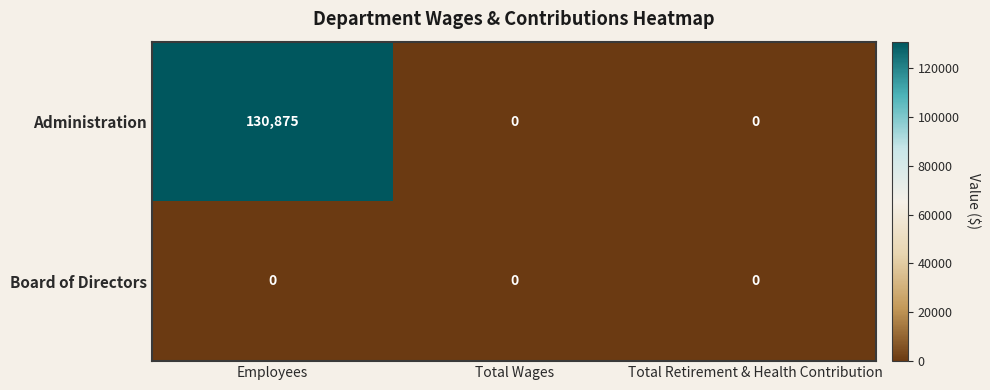

True or false: Board of Directors has a value of 0 at Total Wages.

True